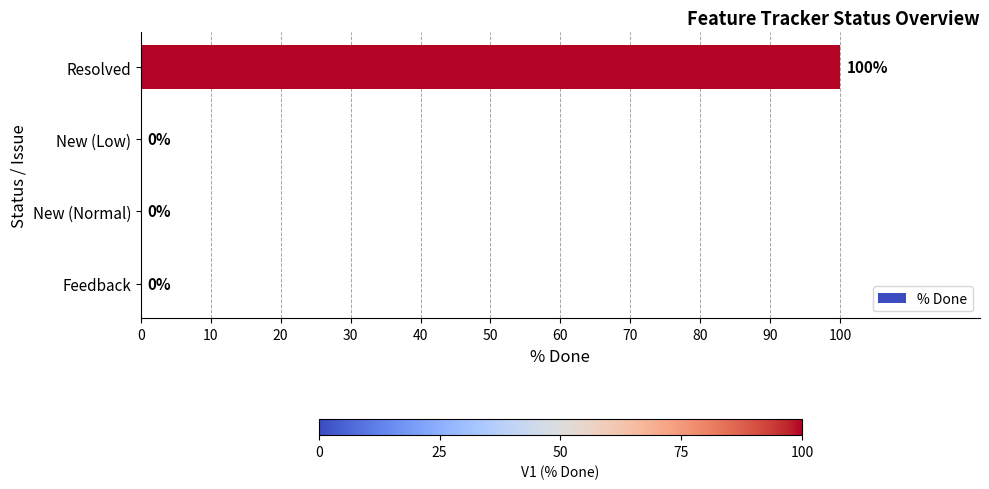

True or false: the data shows 31 at New (Low).

False